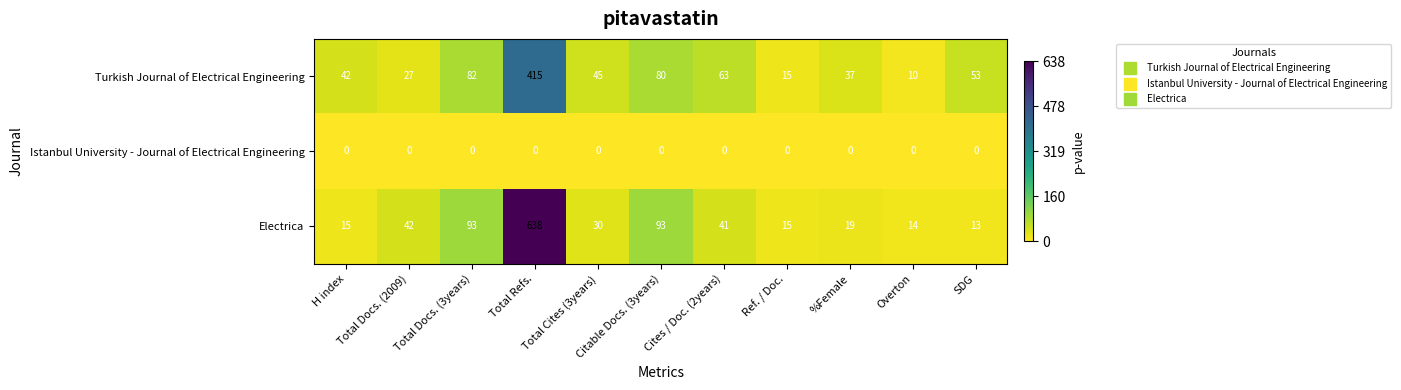

What is the difference between the maximum and minimum values in the Electrica series?

625